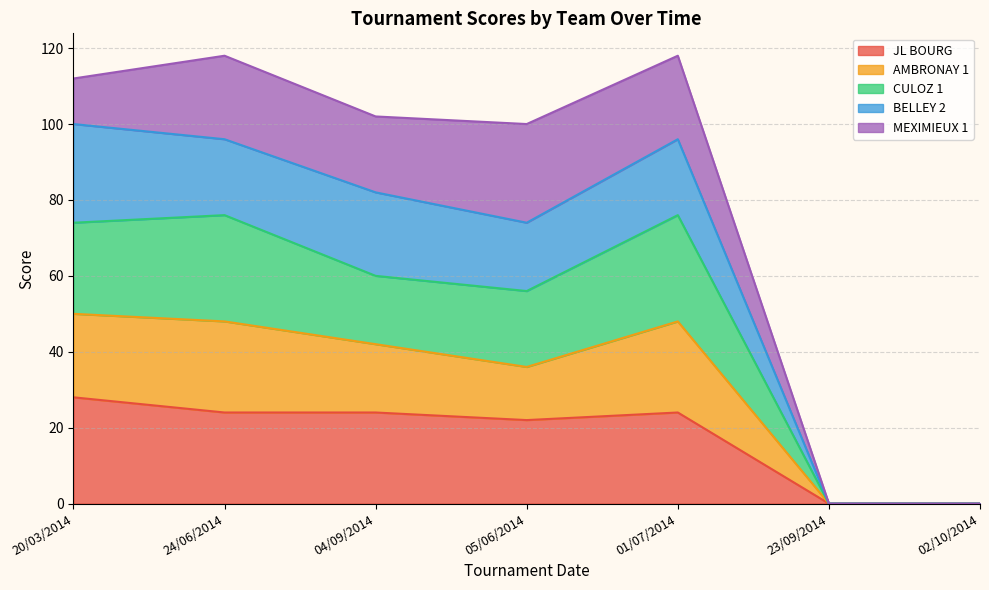

What is the total value across all series at 01/07/2014?

118